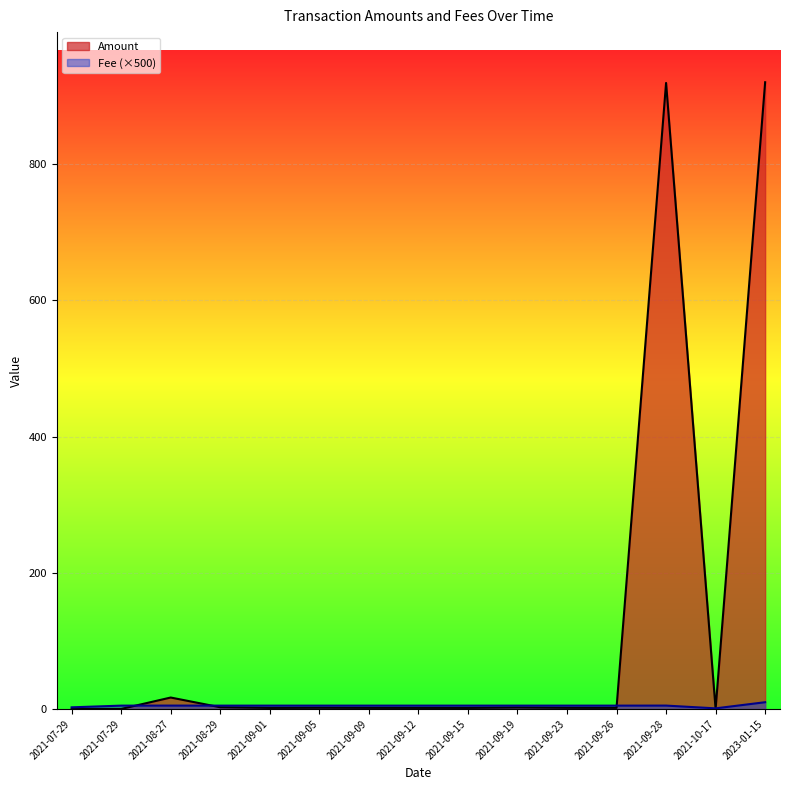

How many lines are shown in the chart?

2